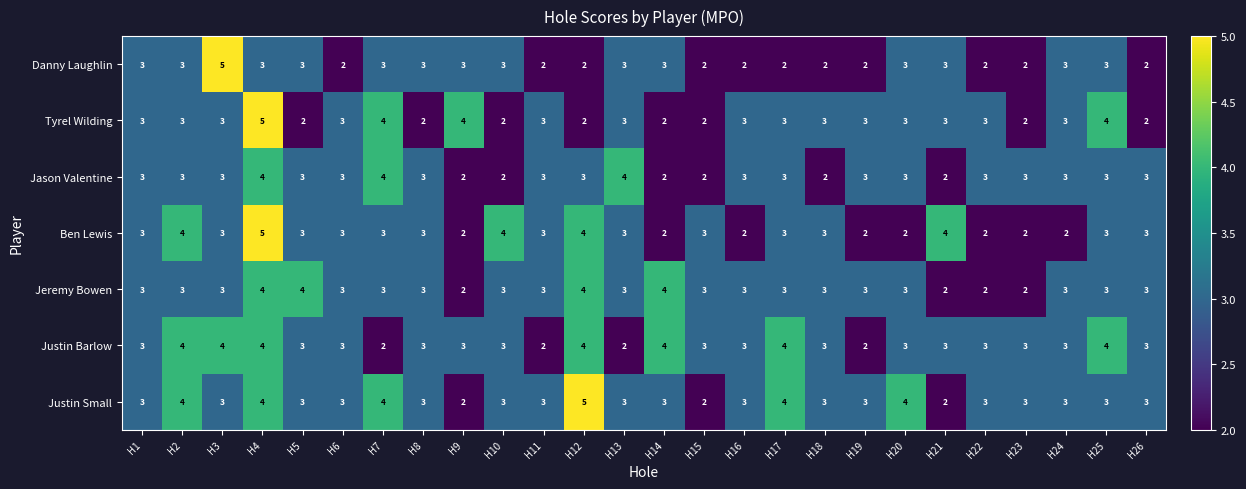

What is the sum of the Jeremy Bowen values at H1 and H11?

6